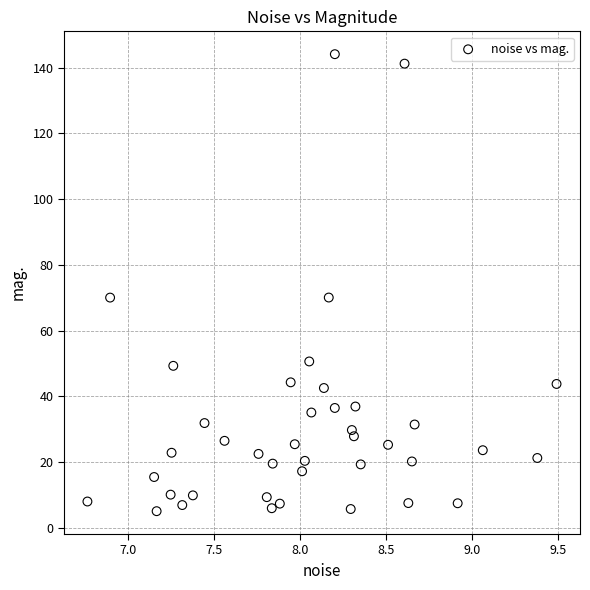

What is the range of X values (max minus min)?

2.7